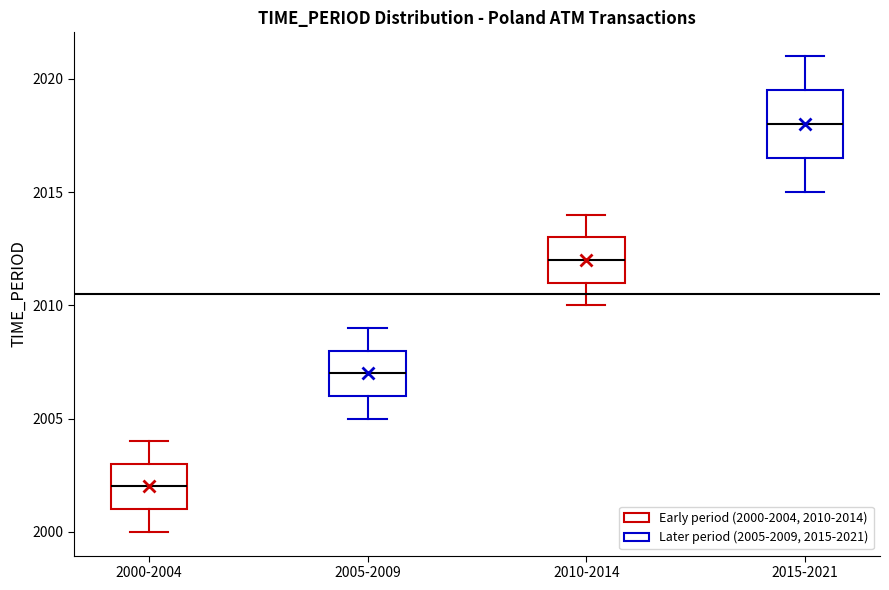

Reading left to right, read every box against the y-axis: the position of its median line, the range the box covers, and the ends of its whiskers. The values are not printed on the chart, so give them approximately, as read against the axis.

2000-2004: median 2002.0, box 2001.0 to 2003.0, whiskers 2000.0 to 2004.0
2005-2009: median 2007.0, box 2006.0 to 2008.0, whiskers 2005.0 to 2009.0
2010-2014: median 2012.0, box 2011.0 to 2013.0, whiskers 2010.0 to 2014.0
2015-2021: median 2018.0, box 2016.5 to 2019.5, whiskers 2015.0 to 2021.0